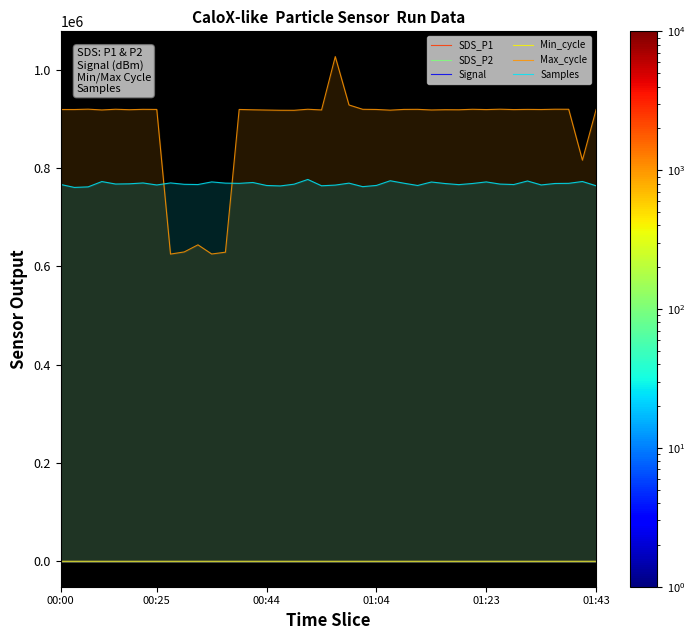

Reading right to left, what are all the values shown in this chart?

SDS_P1: 6.2	7.1	16.4	4.3	5.7	3.9	5.9	6.8	8.2	4.8	7.6	4.8	6.3	11.6	6.7	7.1	5.6	8.9	6.3	8.4	7.6	15.0	8.4	6.6	6.2	14.0	9.1	7.9	10.5	6.0	8.7	11.1	10.3	6.4	7.4	7.8	7.2	7.1	8.4	7.8
SDS_P2: 3.5	3.8	3.1	2.4	3.4	2.7	3.2	2.5	3.5	2.7	4.0	3.6	3.4	3.7	3.3	3.1	4.1	3.2	3.3	3.4	3.3	3.7	3.2	4.0	3.1	3.7	3.4	3.4	3.5	3.9	3.1	4.7	4.9	3.4	3.5	3.6	3.6	4.1	4.7	3.8
Signal: -65.0	-65.0	-66.0	-66.0	-65.0	-66.0	-66.0	-66.0	-66.0	-65.0	-65.0	-65.0	-65.0	-65.0	-65.0	-64.0	-65.0	-65.0	-65.0	-65.0	-65.0	-65.0	-65.0	-65.0	-65.0	-65.0	-66.0	-65.0	-65.0	-66.0	-65.0	-65.0	-65.0	-65.0	-65.0	-65.0	-65.0	-63.0	-64.0	-65.0
Min_cycle: 183.0	182.0	182.0	182.0	183.0	182.0	182.0	180.0	182.0	183.0	183.0	183.0	183.0	183.0	182.0	182.0	182.0	182.0	183.0	182.0	182.0	180.0	182.0	183.0	182.0	183.0	182.0	179.0	183.0	183.0	183.0	183.0	183.0	183.0	183.0	183.0	183.0	184.0	184.0	183.0
Max_cycle: 919145.0	816083.0	919518.0	919622.0	919024.0	919278.0	918875.0	919676.0	918887.0	919500.0	918496.0	918635.0	918108.0	919380.0	919229.0	917724.0	919105.0	919449.0	928276.0	1026664.0	918144.0	919557.0	917443.0	917509.0	917954.0	918471.0	919139.0	628882.0	625236.0	643856.0	629410.0	625060.0	919184.0	919374.0	918616.0	919579.0	918123.0	919720.0	919010.0	919049.0
Samples: 763974.0	772646.0	768883.0	768600.0	765663.0	773684.0	766463.0	767404.0	771804.0	768590.0	766271.0	768510.0	771611.0	764538.0	769157.0	774158.0	764672.0	762153.0	769305.0	765318.0	763963.0	776791.0	767171.0	763631.0	764540.0	770596.0	768851.0	769327.0	771808.0	766480.0	766936.0	769742.0	765572.0	769665.0	767934.0	767518.0	772530.0	761721.0	760599.0	766633.0